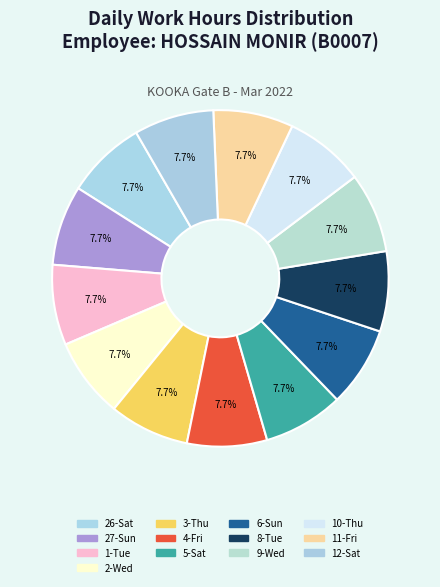

Count the number of slices in the pie.

13